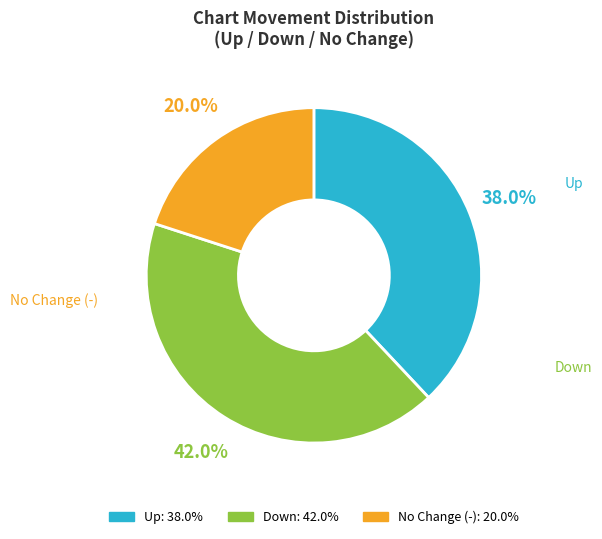

How many slices are in this pie chart?

3